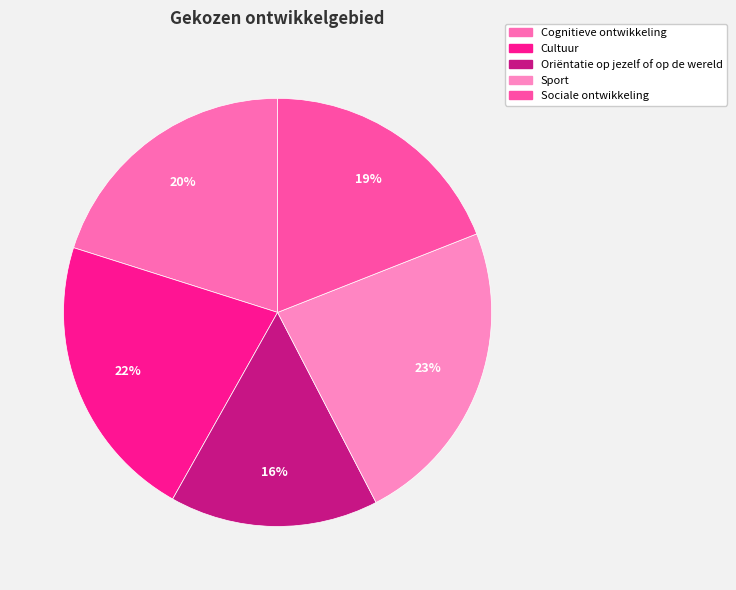

True or false: Sport accounts for 23% of the total.

True